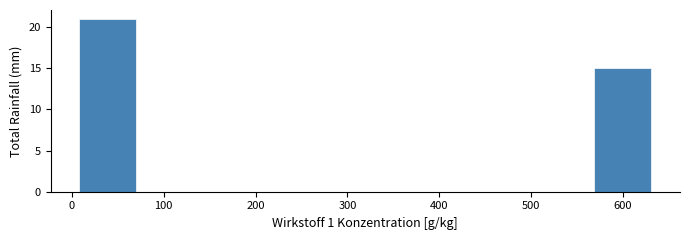

Reading left to right, transcribe this chart: for each bar, give the range it covers on the x-axis and its height. Neither the bar edges nor the heights are printed on the chart, so give them approximately, as read against the axes.

10 to 70: 21
70 to 130: 0
130 to 190: 0
190 to 260: 0
260 to 320: 0
320 to 380: 0
380 to 440: 0
440 to 510: 0
510 to 570: 0
570 to 630: 15